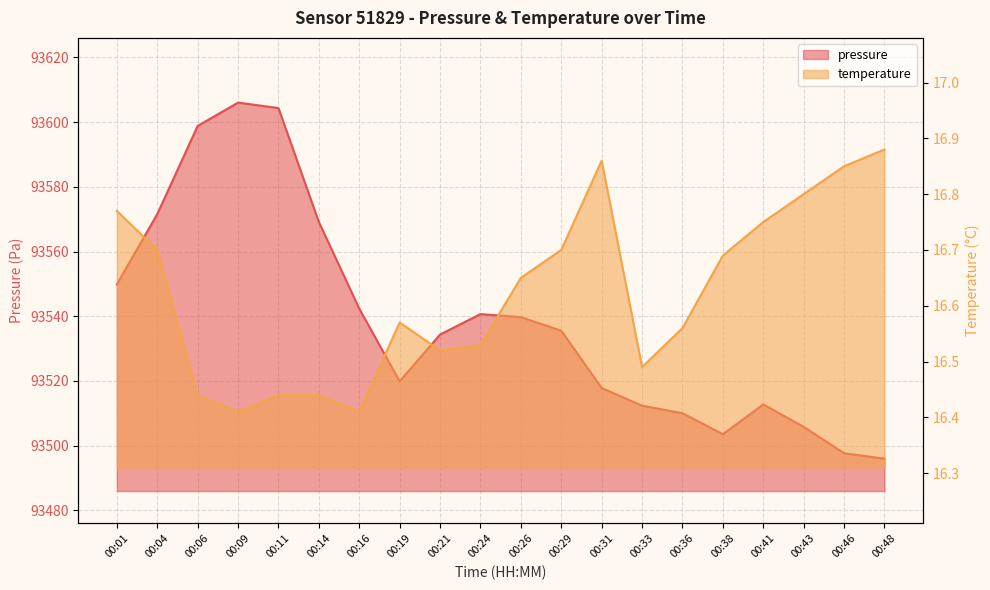

What is the value of the pressure point at the 13th from the left?

93517.8